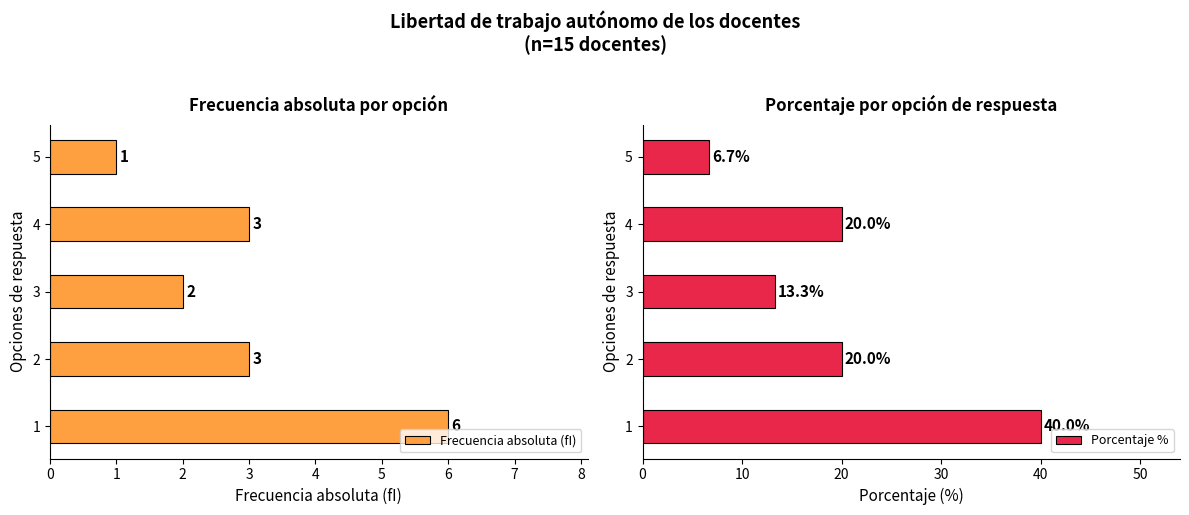

Reading left to right, what are all the values shown in this chart?

Frecuencia absoluta (fI): 6.0	3.0	2.0	3.0	1.0
Porcentaje %: 40.0	20.0	13.3	20.0	6.7